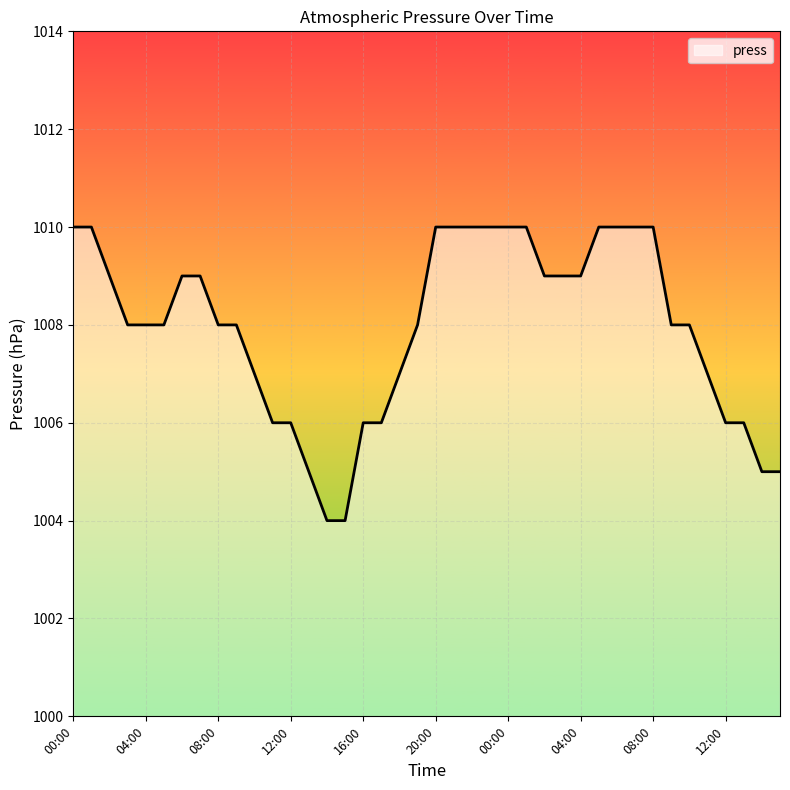

How many categories are shown in the chart?

40